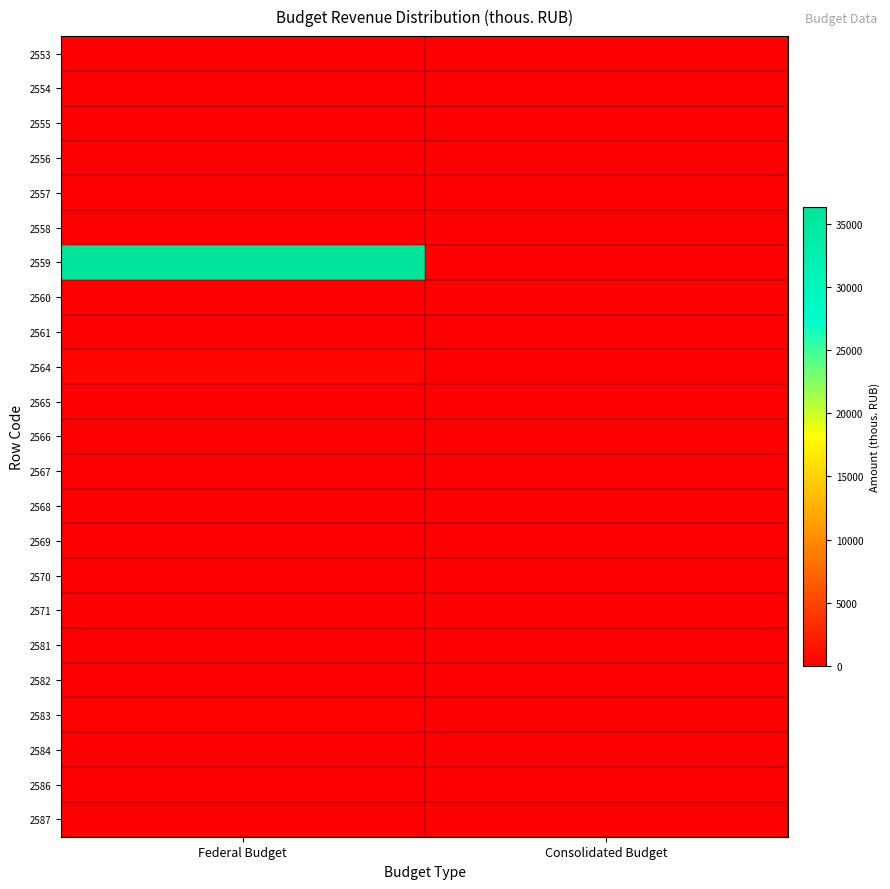

Reading left to right, extract all data points from this chart.

2553: Federal Budget=0	Consolidated Budget=0
2554: Federal Budget=0	Consolidated Budget=0
2555: Federal Budget=0	Consolidated Budget=0
2556: Federal Budget=0	Consolidated Budget=0
2557: Federal Budget=17	Consolidated Budget=0
2558: Federal Budget=0	Consolidated Budget=0
2559: Federal Budget=36320	Consolidated Budget=0
2560: Federal Budget=0	Consolidated Budget=0
2561: Federal Budget=0	Consolidated Budget=0
2564: Federal Budget=350	Consolidated Budget=0
2565: Federal Budget=0	Consolidated Budget=0
2566: Federal Budget=0	Consolidated Budget=0
2567: Federal Budget=0	Consolidated Budget=0
2568: Federal Budget=0	Consolidated Budget=0
2569: Federal Budget=0	Consolidated Budget=0
2570: Federal Budget=0	Consolidated Budget=0
2571: Federal Budget=0	Consolidated Budget=0
2581: Federal Budget=0	Consolidated Budget=0
2582: Federal Budget=5	Consolidated Budget=0
2583: Federal Budget=188	Consolidated Budget=0
2584: Federal Budget=40	Consolidated Budget=40
2586: Federal Budget=11	Consolidated Budget=0
2587: Federal Budget=4	Consolidated Budget=4